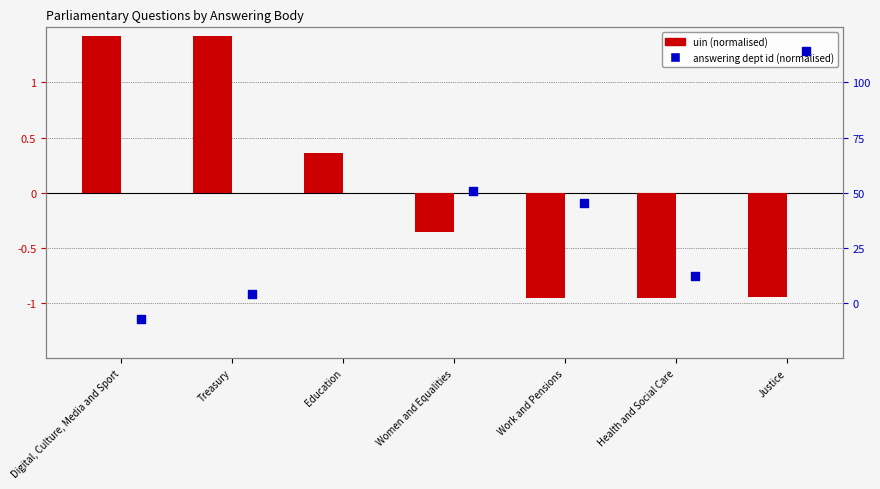

Is the value of uin (normalised) at Digital, Culture, Media and Sport greater than the value of answering dept id (normalised) at Treasury?

Yes